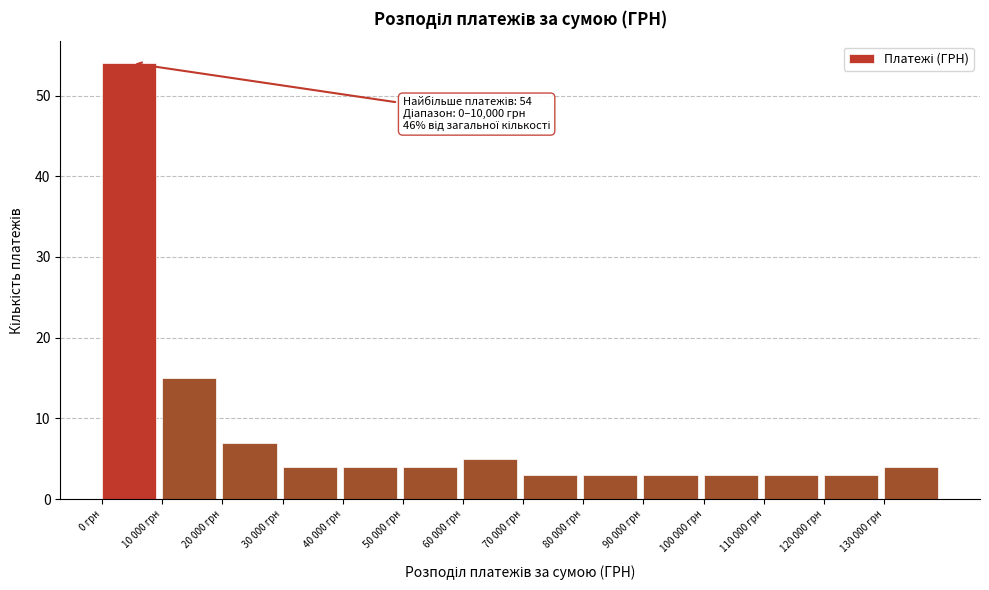

Reading left to right, extract all data points from this chart.

0 грн=54	10 000 грн=15	20 000 грн=7	30 000 грн=4	40 000 грн=4	50 000 грн=4	60 000 грн=5	70 000 грн=3	80 000 грн=3	90 000 грн=3	100 000 грн=3	110 000 грн=3	120 000 грн=3	130 000 грн=4